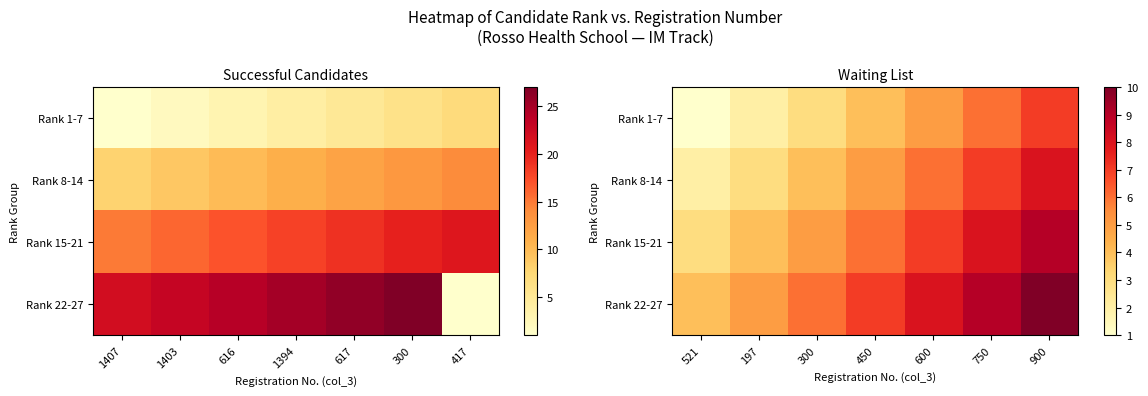

Rank the categories by Rank 1-7 value from lowest to highest.

521, 197, 300, 450, 600, 750, 900